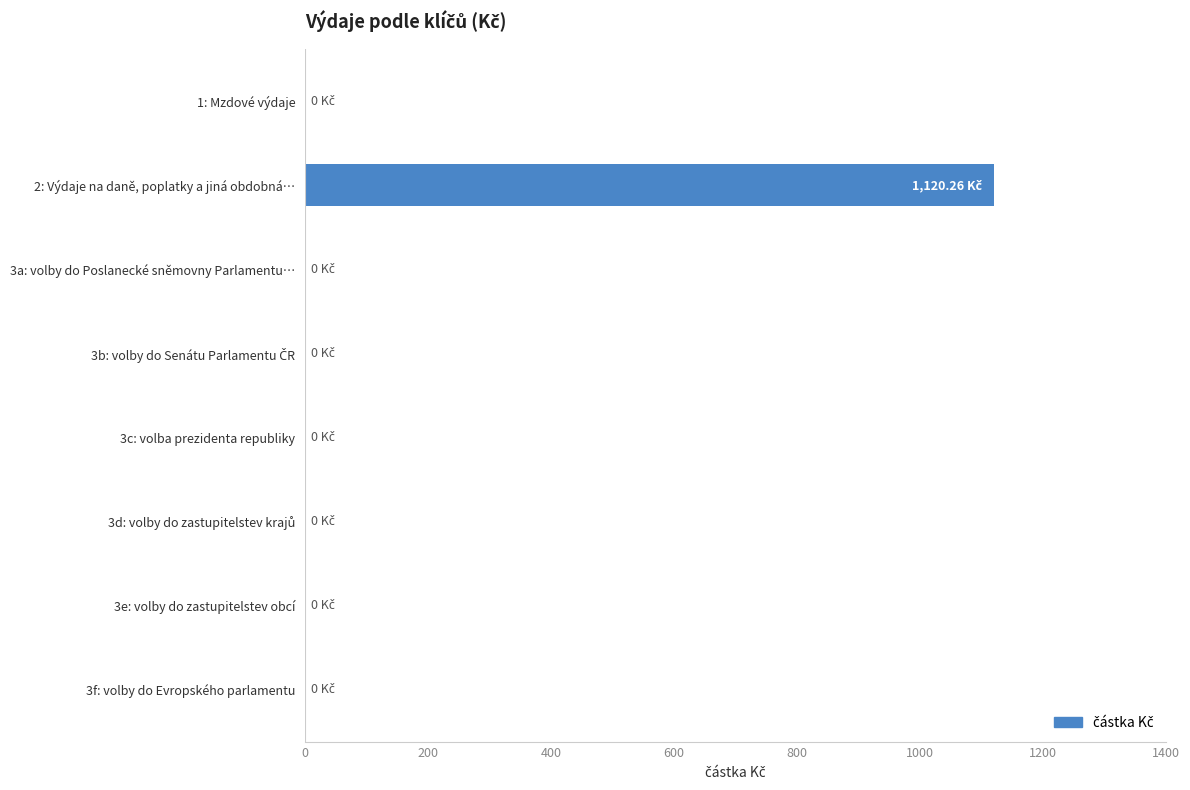

What is the sum of all values?

1120.3